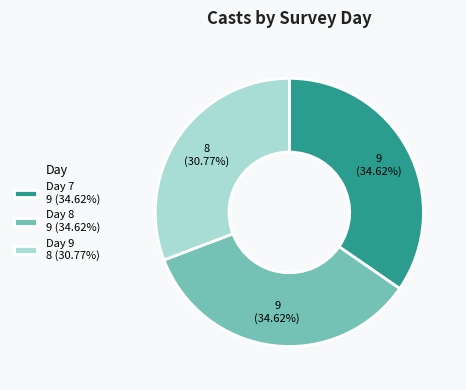

Which slice is the smallest?

Day 9